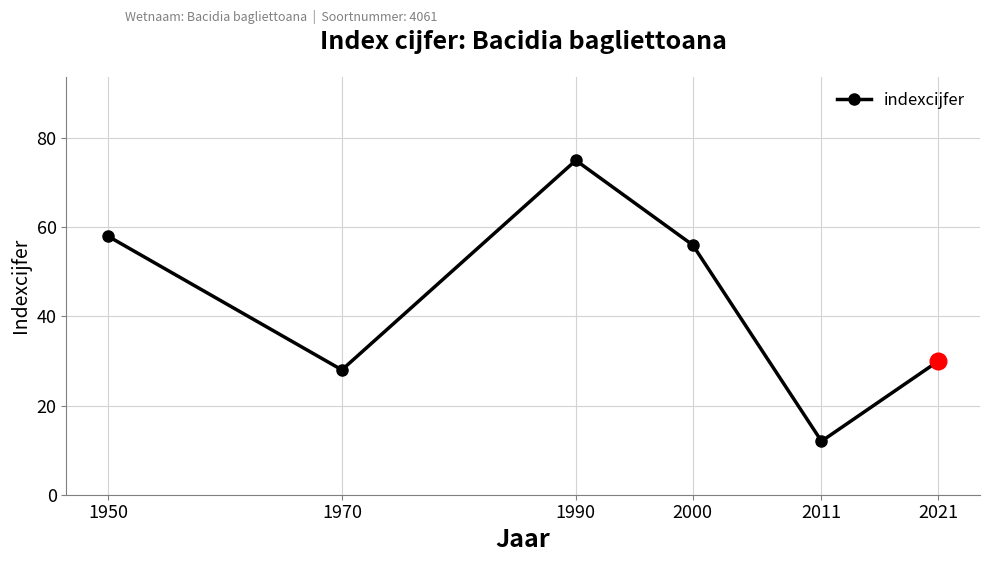

What is the difference between the values at 2011 and 1970?

16